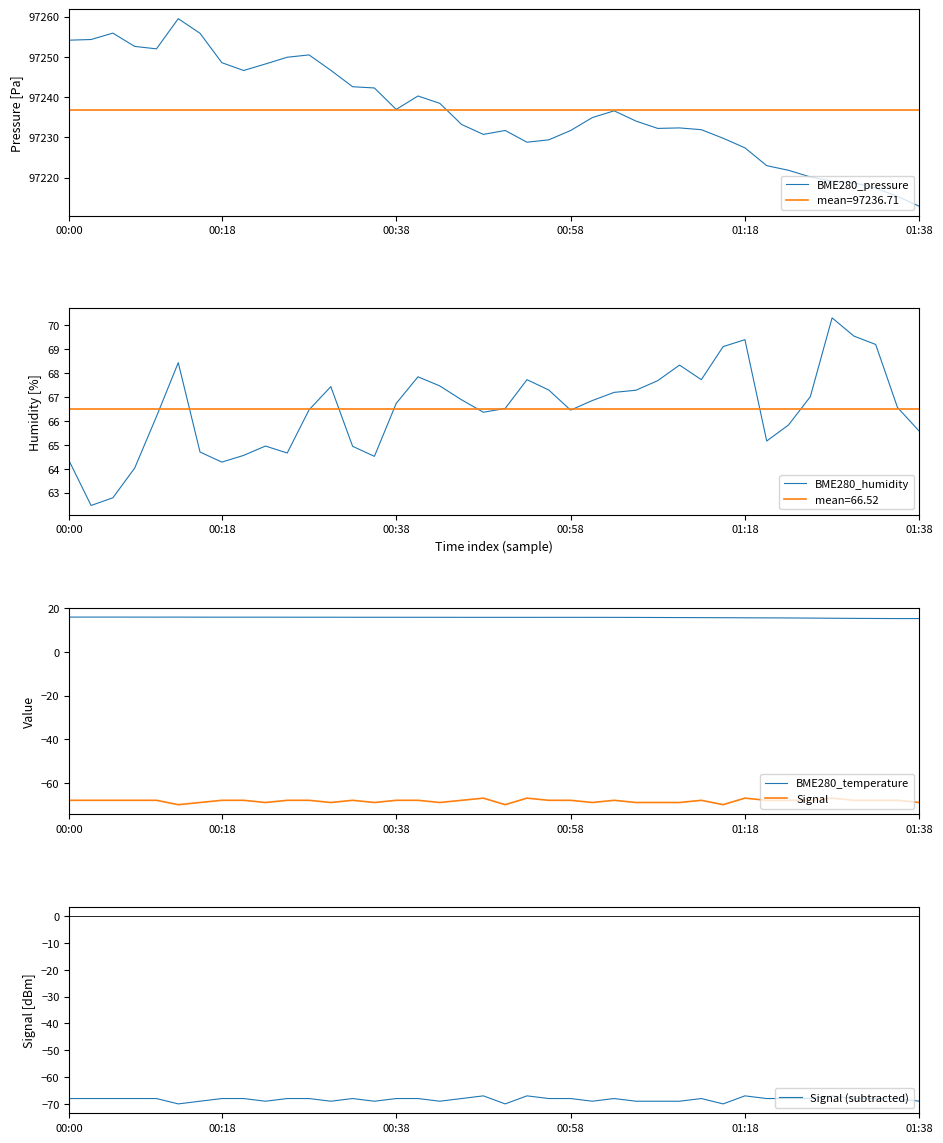

The Signal series shows -118.4 at 01:18. True or false?

False